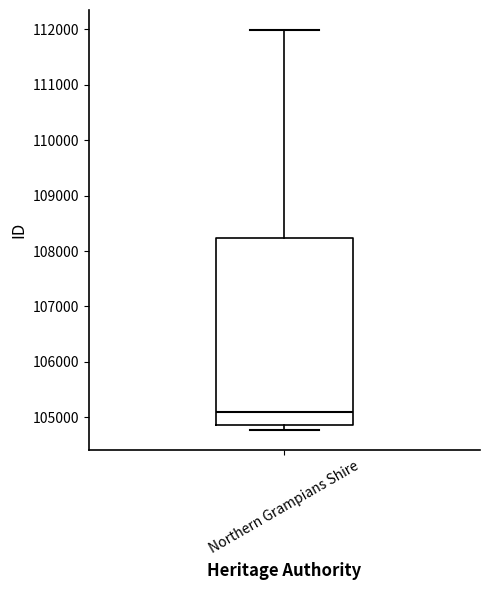

Read this box plot against the y-axis: the position of the median line, the range covered by the box, and the ends of both whiskers. The values are not printed on the chart, so give them approximately, as read against the axis.

median 105100, box 104900 to 108200, whiskers 104800 to 112000